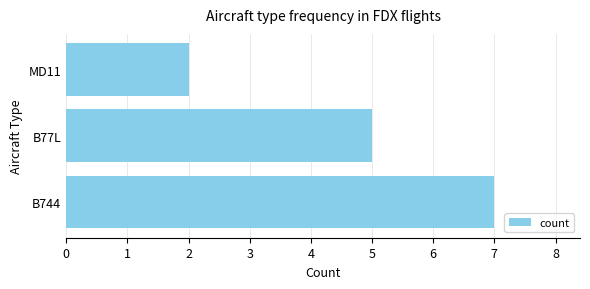

Rank the categories by value from highest to lowest.

B744, B77L, MD11